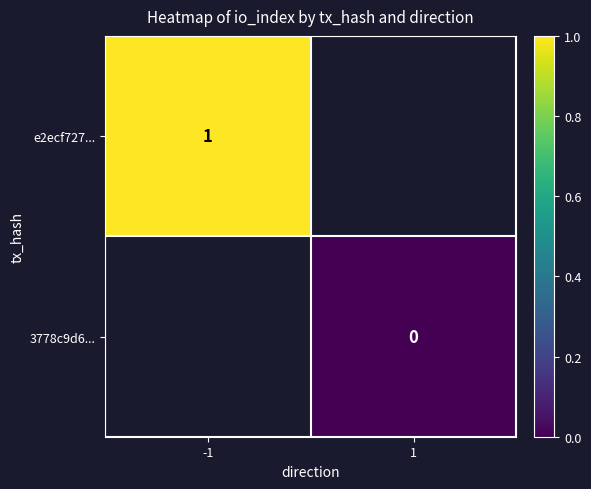

Is it true that e2ecf727... equals 1.0 at -1?

True